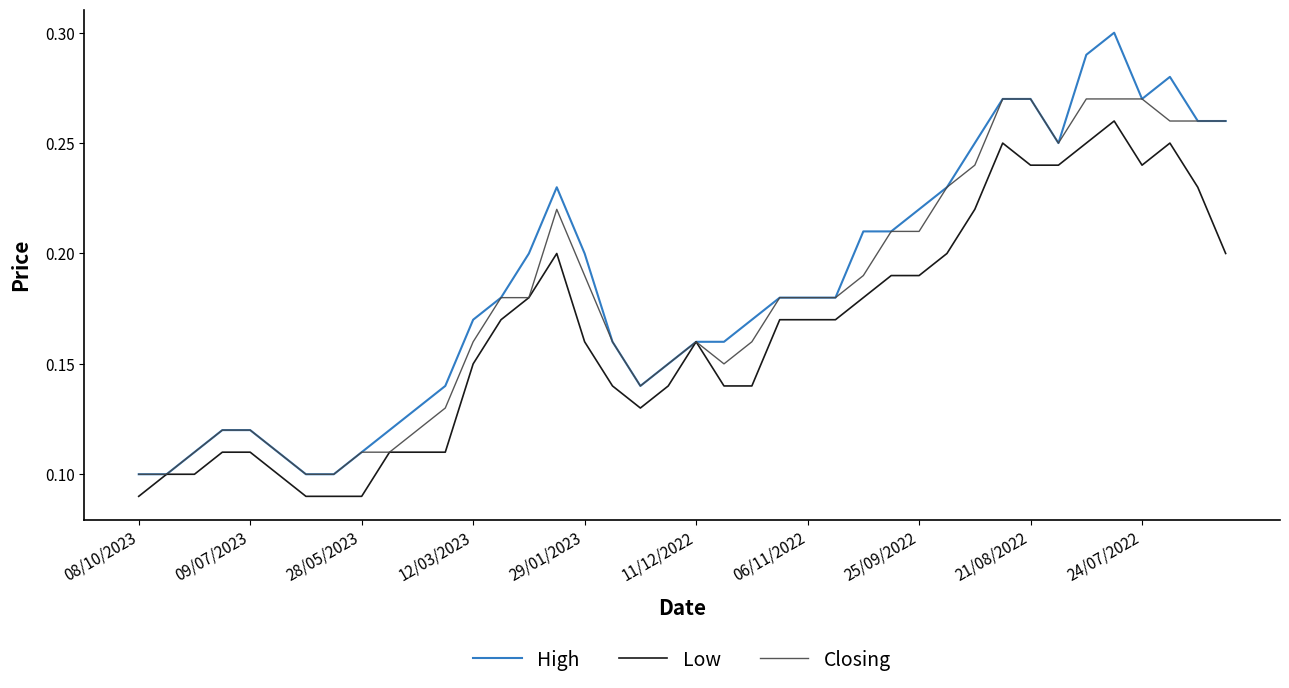

Which series has the largest range (max minus min)?

High